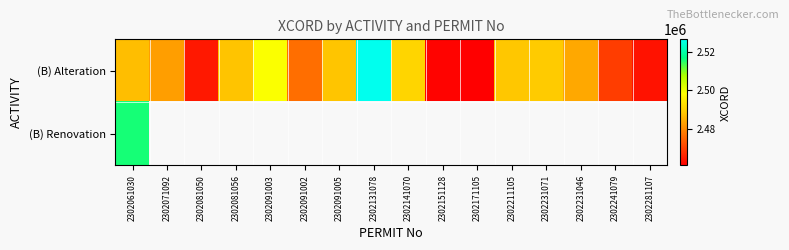

At which label is (B) Alteration closest to 2493730?

2302141070